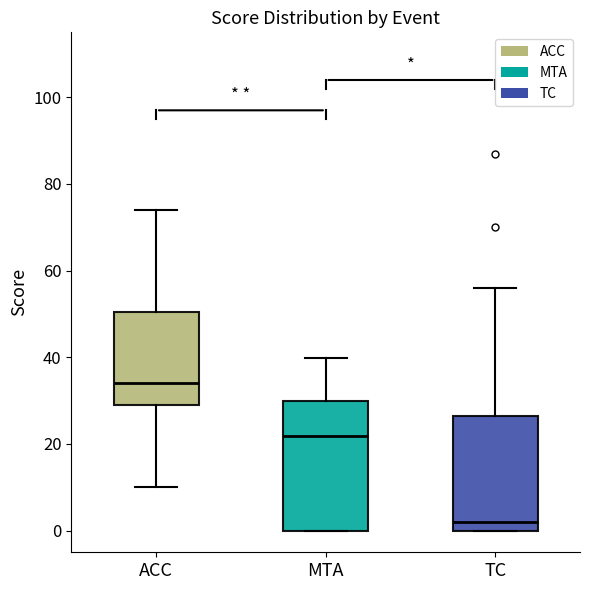

Reading left to right, read every box against the y-axis: the position of its median line, the range the box covers, and the ends of its whiskers. The values are not printed on the chart, so give them approximately, as read against the axis.

ACC: median 34, box 30 to 50, whiskers 10 to 74
MTA: median 22, box 0 to 30, whiskers 0 to 40
TC: median 2, box 0 to 26, whiskers 0 to 56